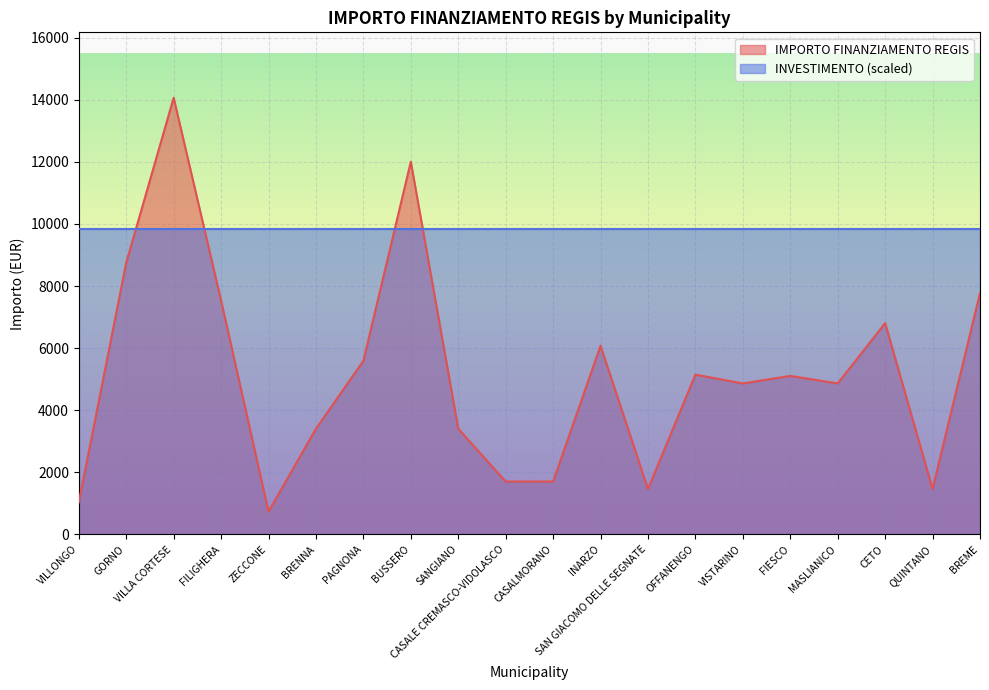

Rank the categories by value from lowest to highest.

ZECCONE, VILLONGO, SAN GIACOMO DELLE SEGNATE, QUINTANO, CASALE CREMASCO-VIDOLASCO, CASALMORANO, BRENNA, SANGIANO, VISTARINO, MASLIANICO, FIESCO, OFFANENGO, PAGNONA, INARZO, CETO, FILIGHERA, BREME, GORNO, BUSSERO, VILLA CORTESE